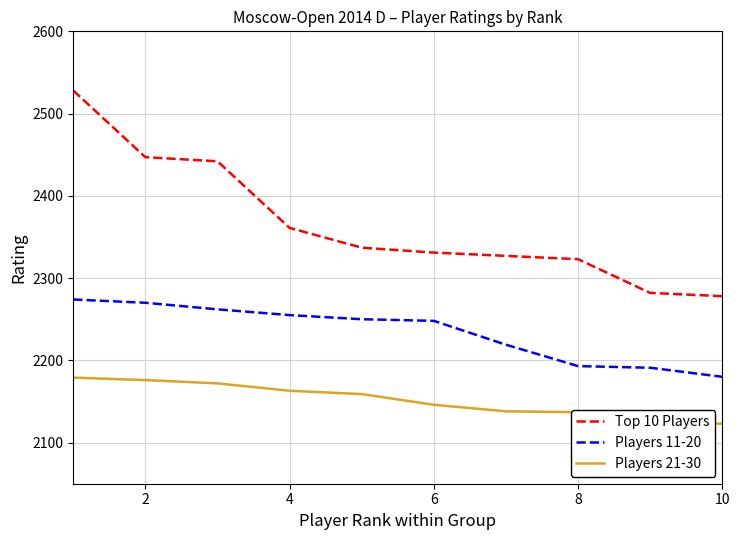

What is the difference between the maximum and minimum values in the Players 11-20 series?

94